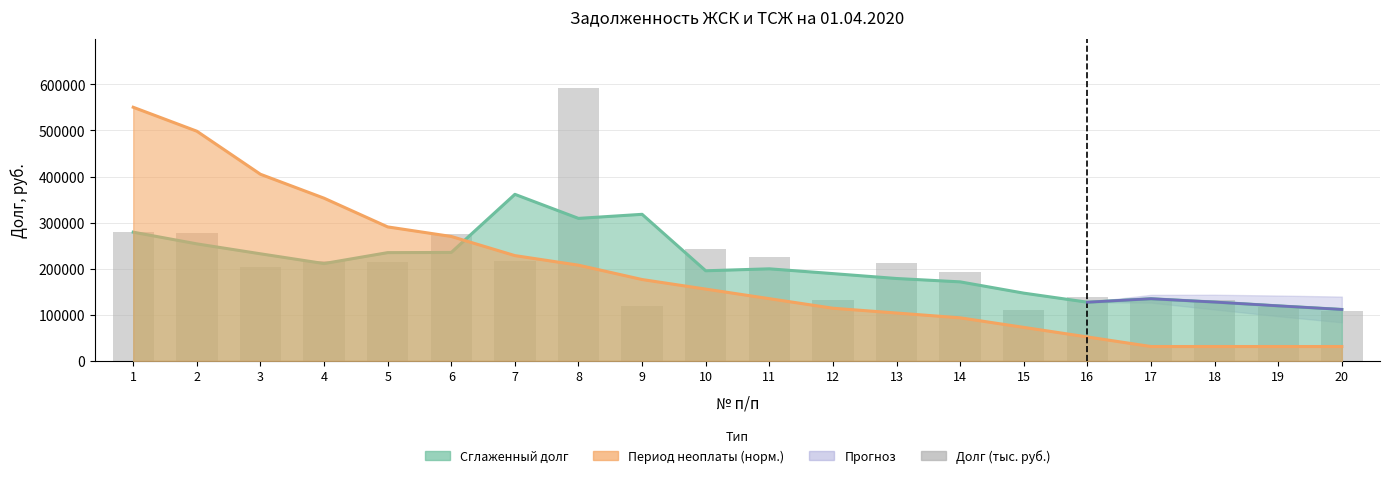

What is the difference between the second highest and second lowest values?

170767.7